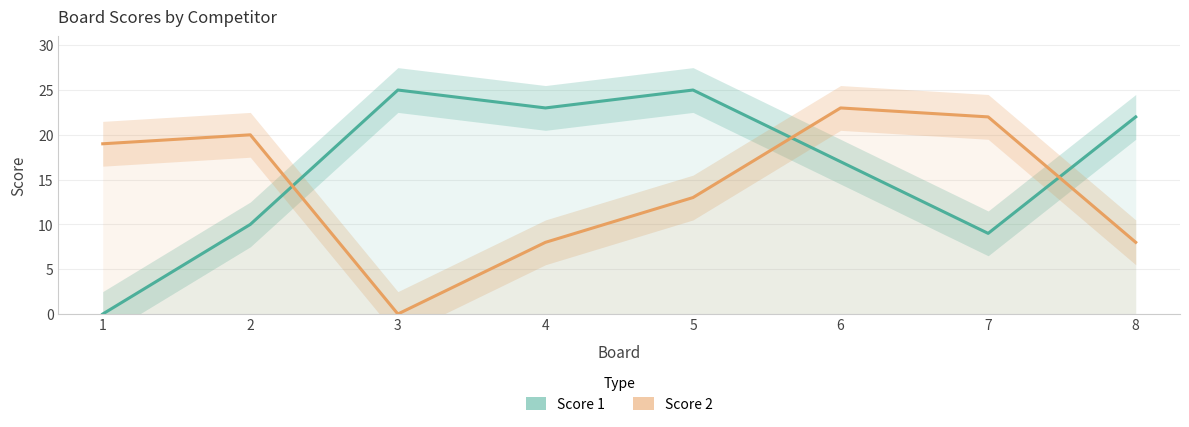

The Score 1 series shows 12 at 7. True or false?

False